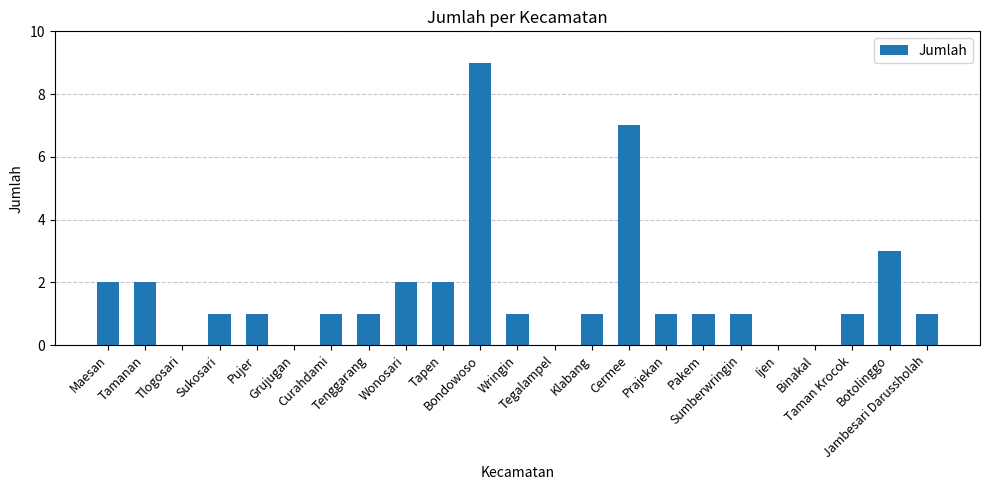

What is the sum of the values at Pakem and Tlogosari?

1